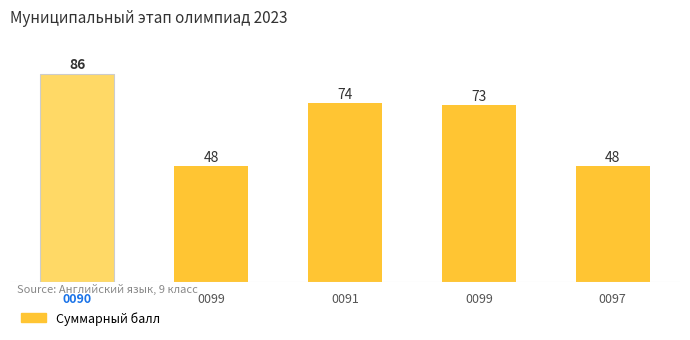

Rank the categories by value from highest to lowest.

0090, 0091, 0099, 0099, 0097